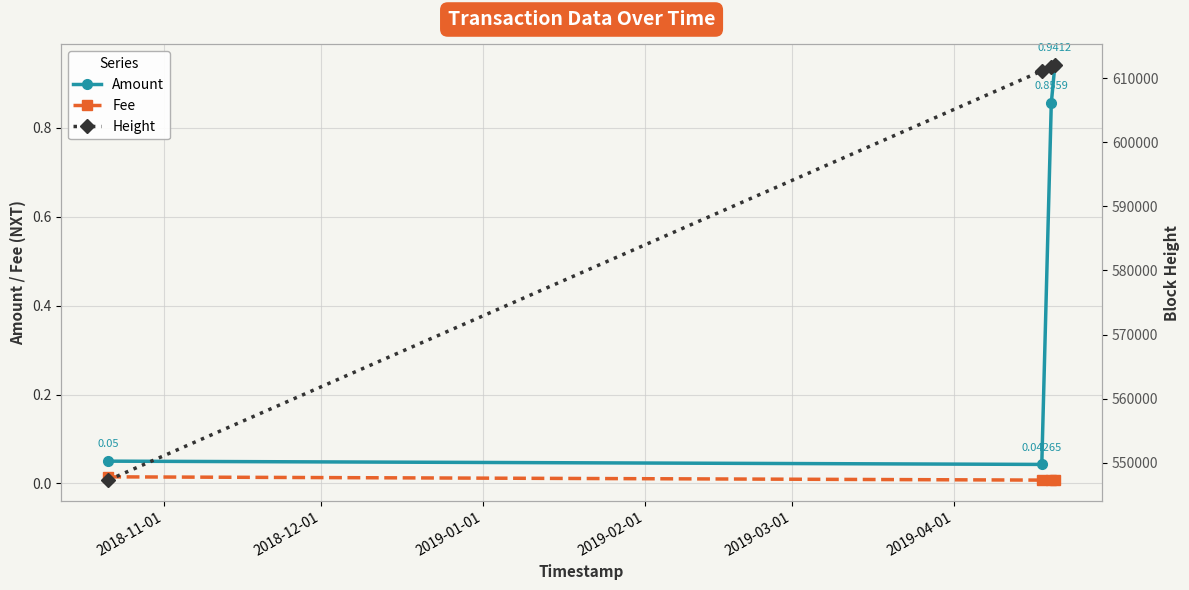

What is the greatest value displayed?

612010.0